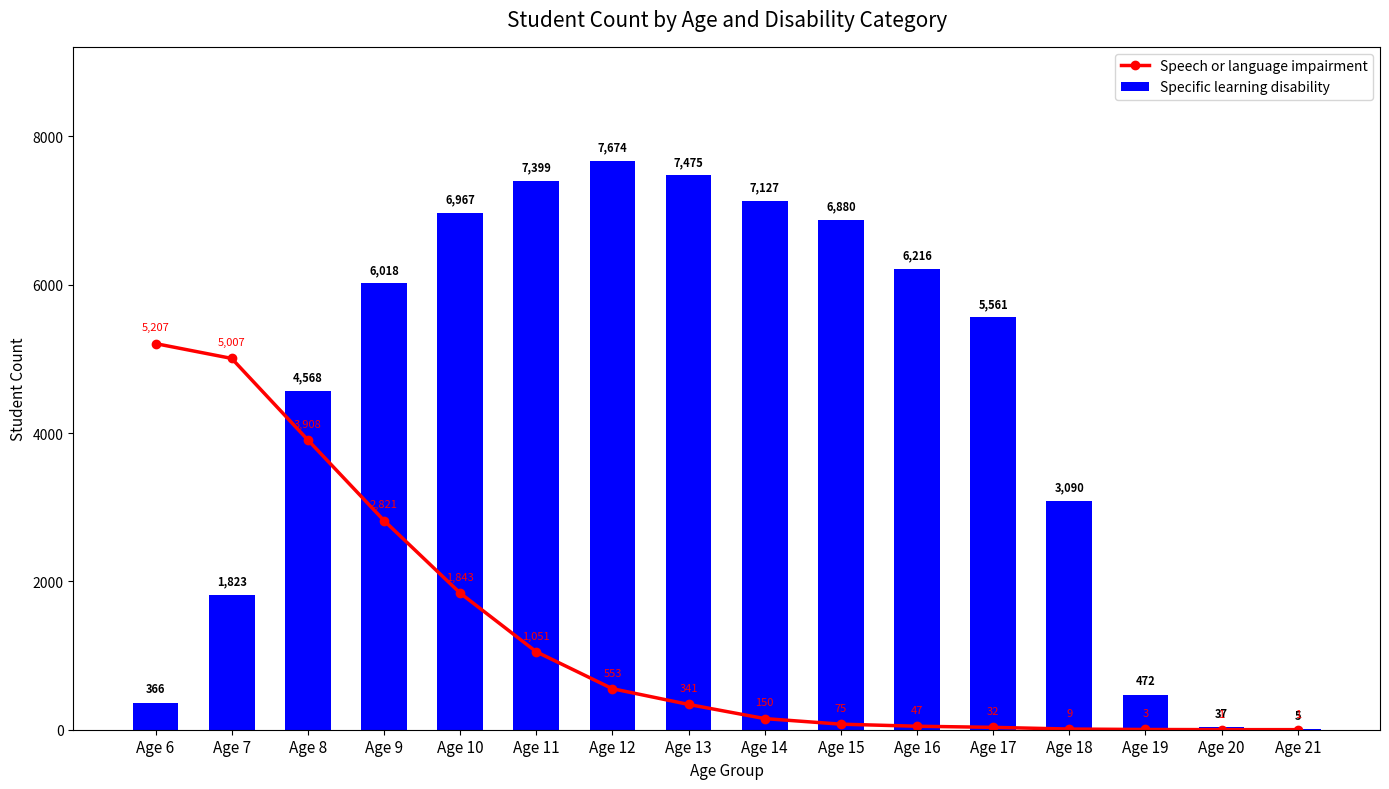

How many data points in Speech or language impairment are less than 341?

8